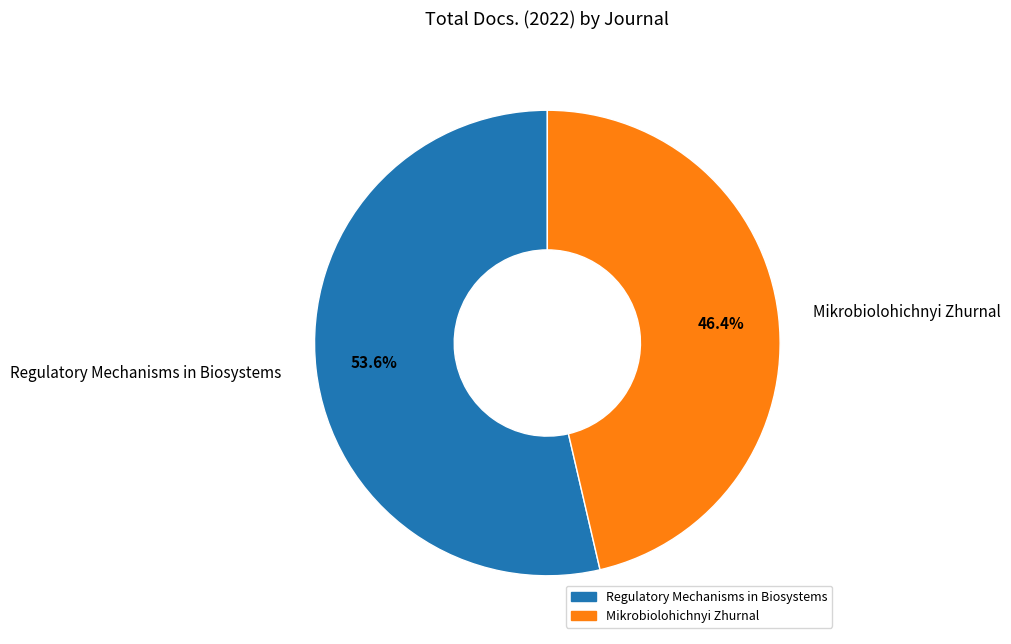

Is Regulatory Mechanisms in Biosystems the majority of the pie?

Yes